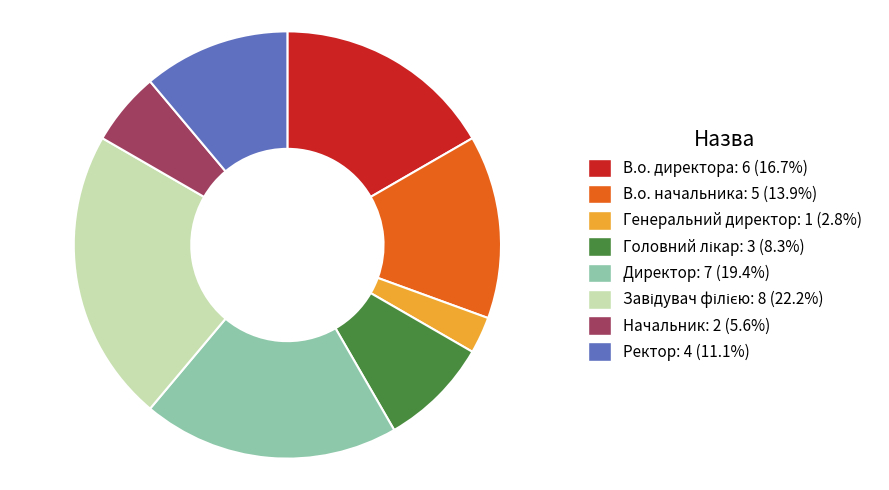

Is the sum of Ректор and Генеральний директор greater than half?

No